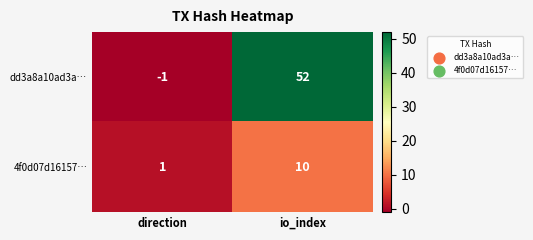

Count the number of categories in the chart.

2